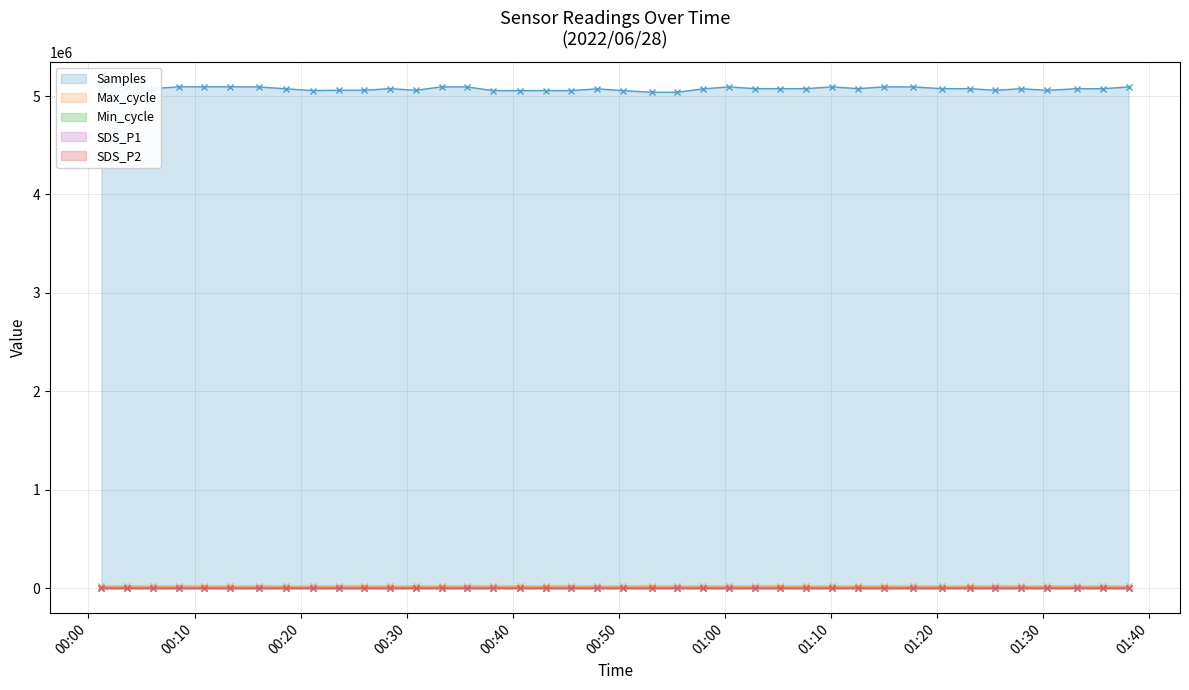

What is the value of the Samples point at the 12th from the left?

5075666.0